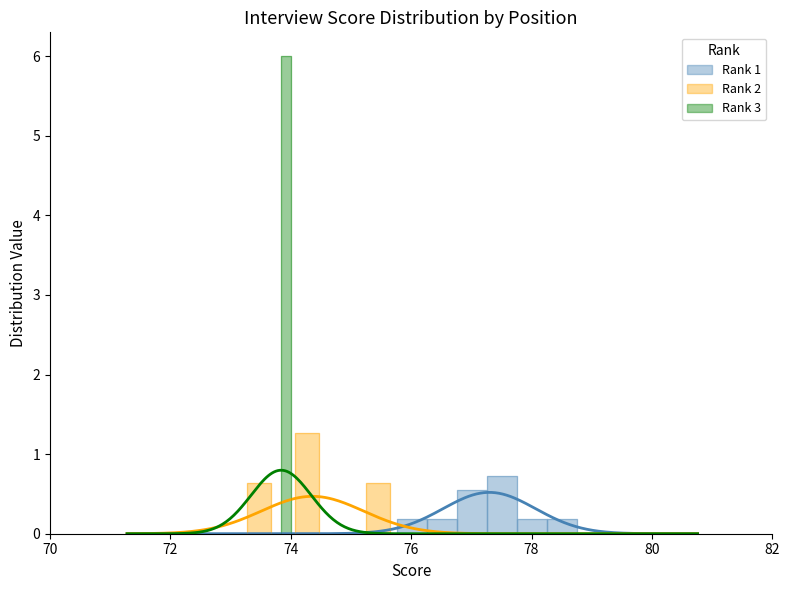

In 面试成绩, how many points are lower than both neighbors (excluding endpoints)?

4